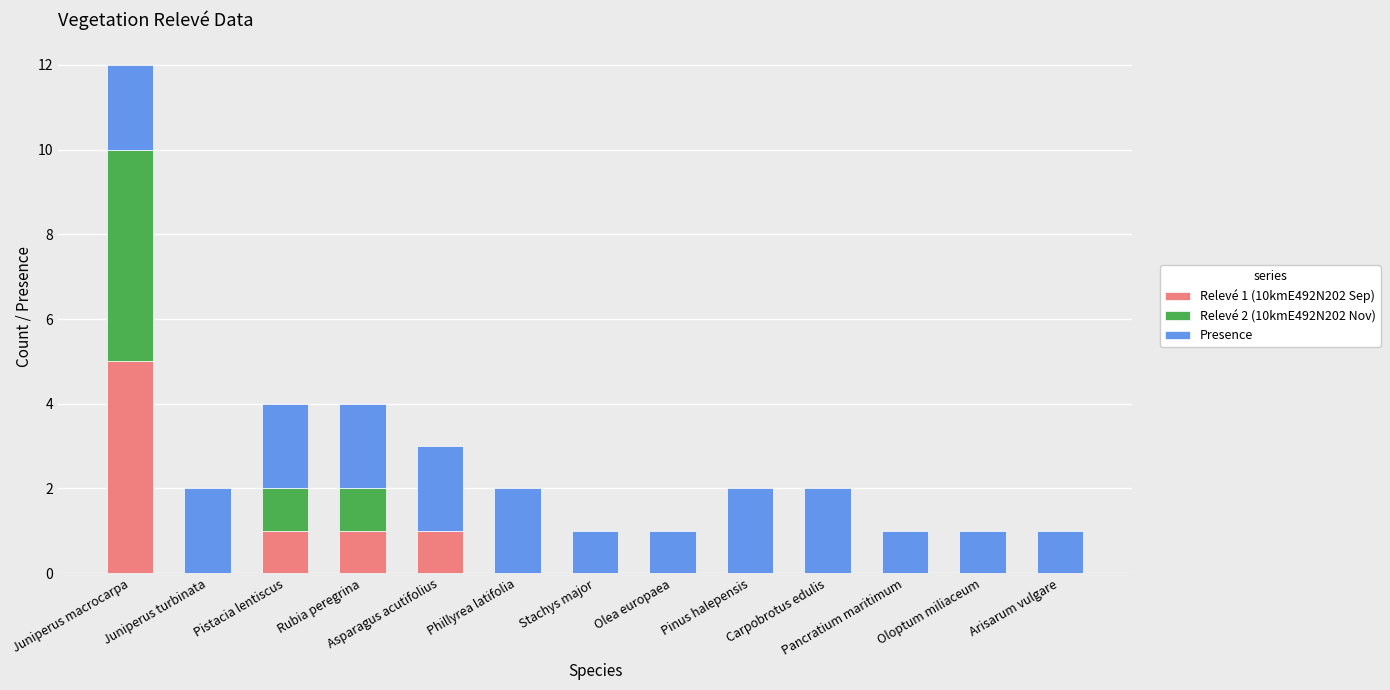

True or false: Relevé 1 (10kmE492N202 Sep) has a value of 3 at Juniperus macrocarpa.

False